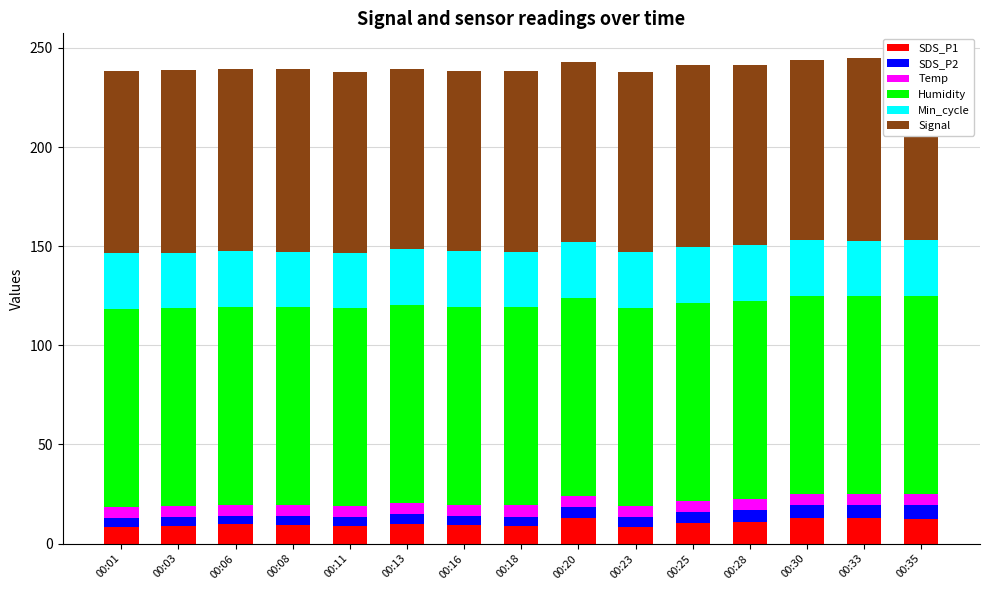

Reading left to right, transcribe all the data shown in this chart.

SDS_P1: 8.5	9.1	9.7	9.4	8.7	9.8	9.5	8.7	12.8	8.6	10.4	10.9	12.9	12.7	12.6
SDS_P2: 4.3	4.2	4.2	4.3	4.6	5.2	4.6	4.9	5.7	4.8	5.5	6.2	6.4	6.6	6.9
Temp: 5.7	5.6	5.6	5.6	5.6	5.7	5.6	5.7	5.6	5.7	5.7	5.6	5.7	5.7	5.7
Humidity: 99.9	99.9	99.9	99.9	99.9	99.9	99.9	99.9	99.9	99.9	99.9	99.9	99.9	99.9	99.9
Min_cycle: 28.0	28.0	28.0	28.0	28.0	28.0	28.0	28.0	28.0	28.0	28.0	28.0	28.0	28.0	28.0
Signal: 92.0	92.0	92.0	92.0	91.0	91.0	91.0	91.0	91.0	91.0	92.0	91.0	91.0	92.0	92.0